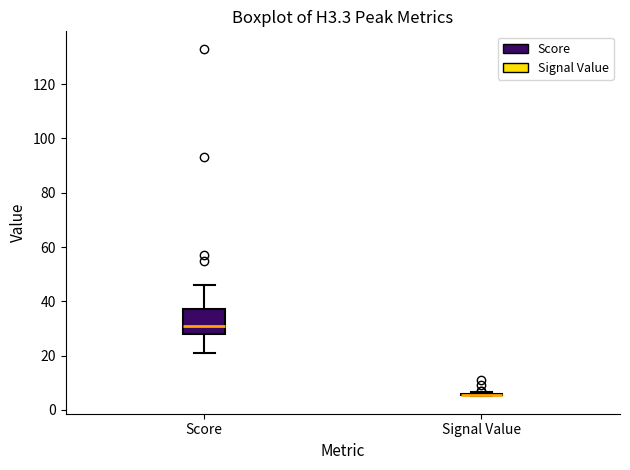

Which box is the tallest, from its lower edge to its upper edge?

Score